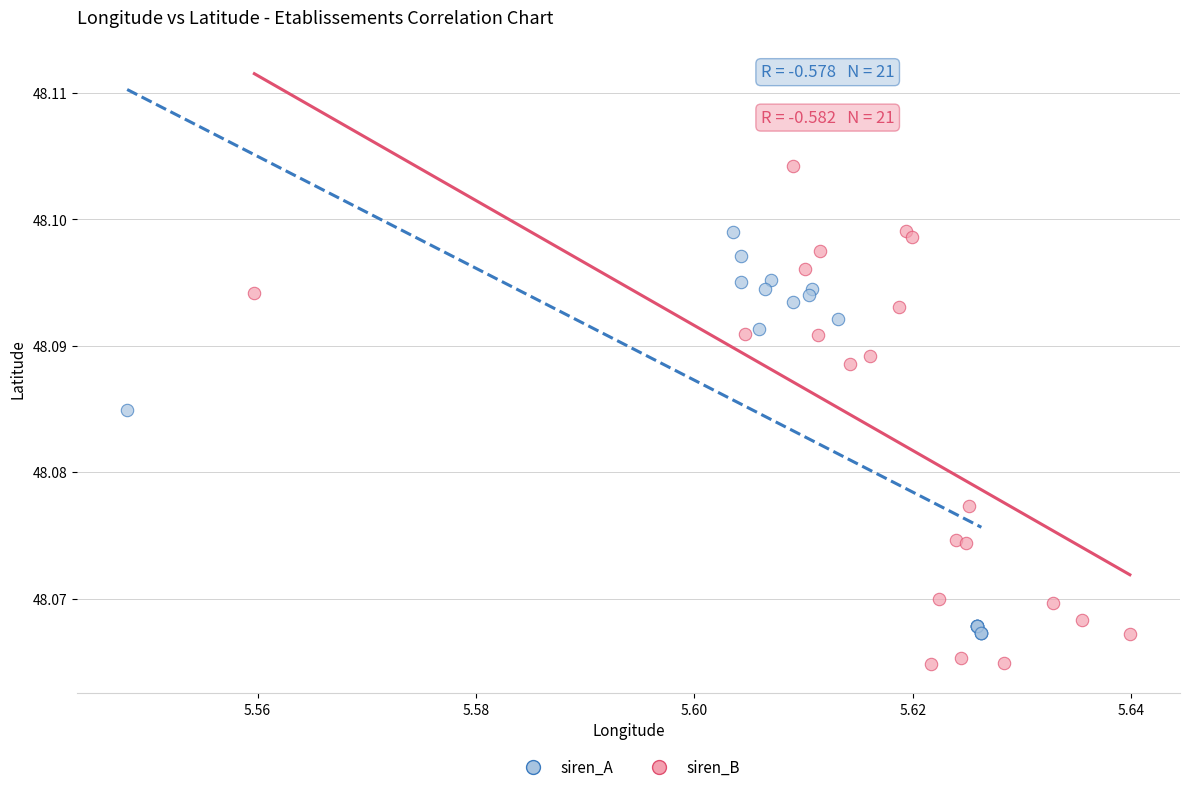

Which series contains the highest Y value?

siren_B